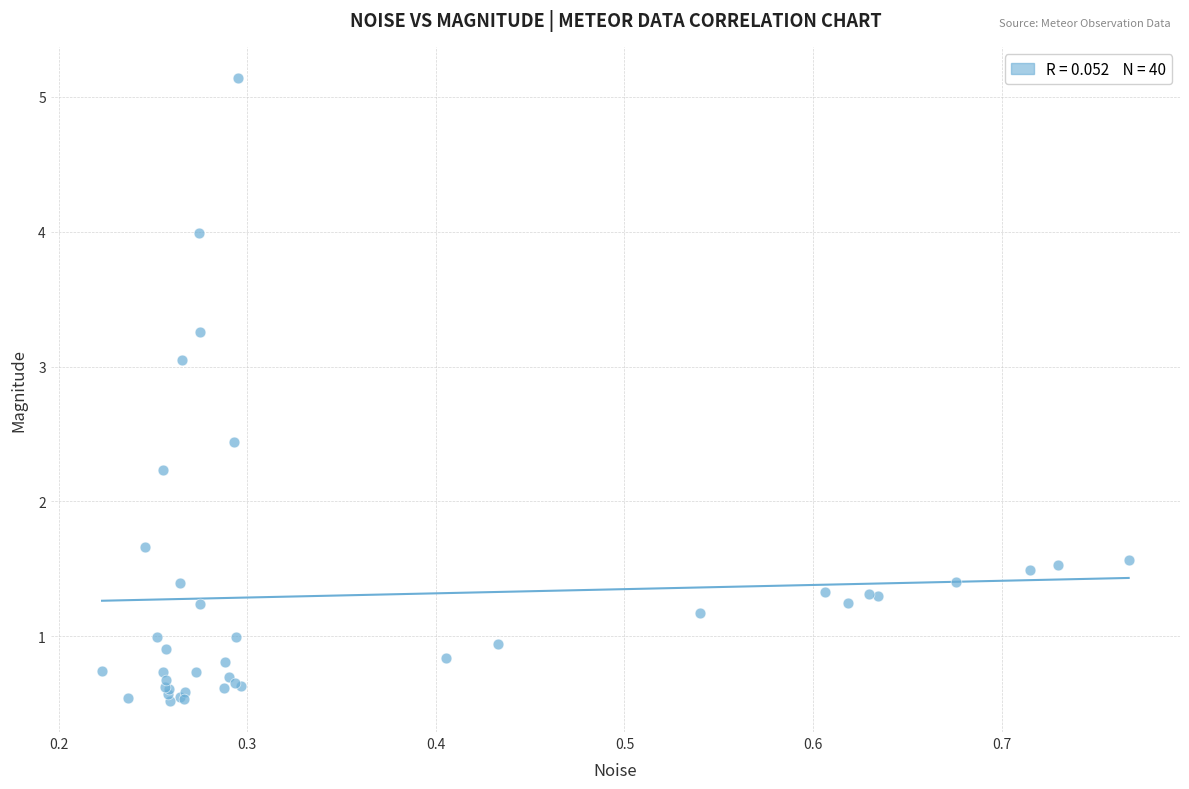

What Y value in the scatter plot is closest to 2?

2.2